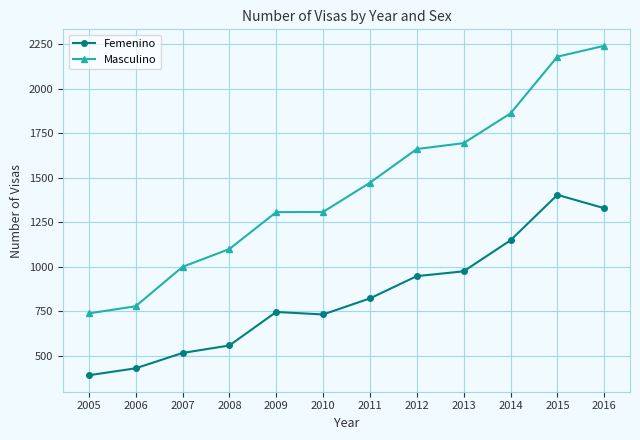

True or false: Femenino and Masculino cross at least once.

False